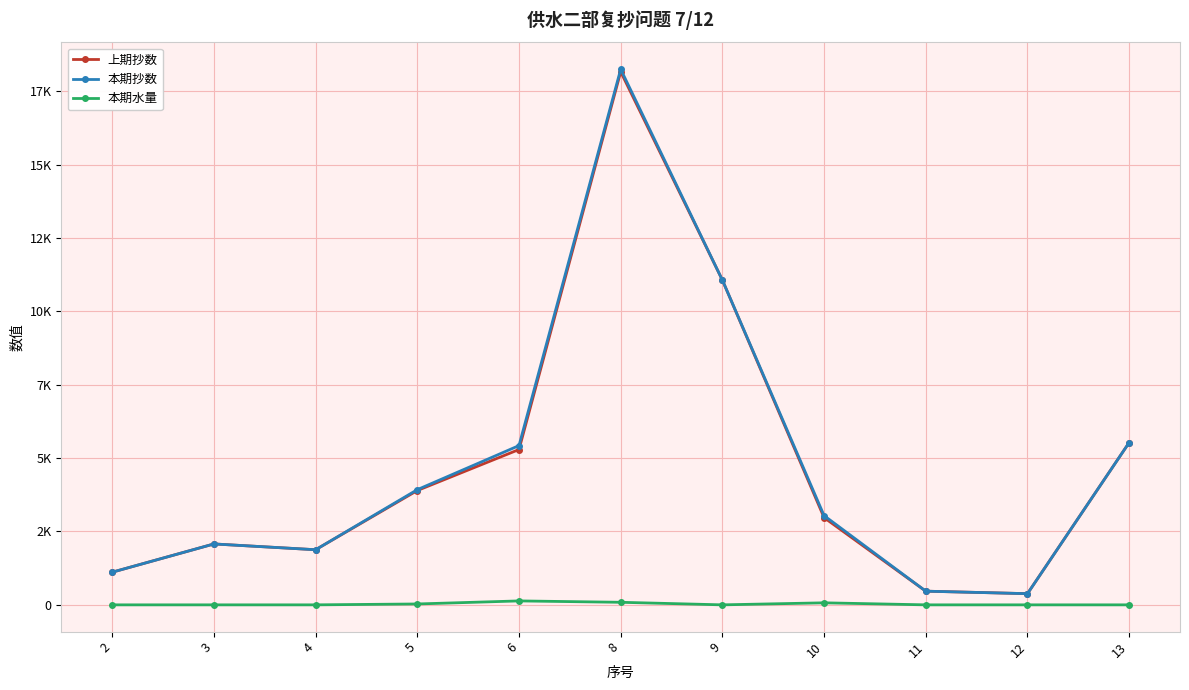

Which series has the largest total across all categories?

本期抄数